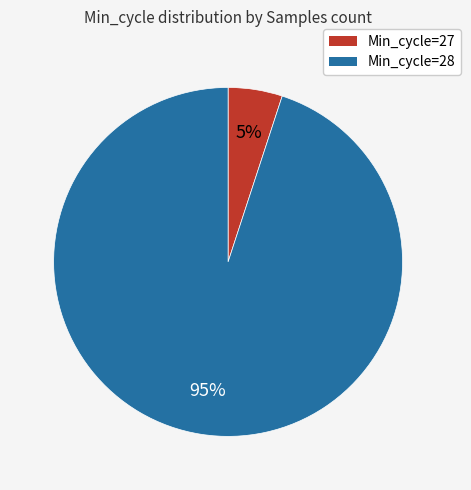

To the nearest percent, what is the difference between the largest and smallest slice percentages?

90%